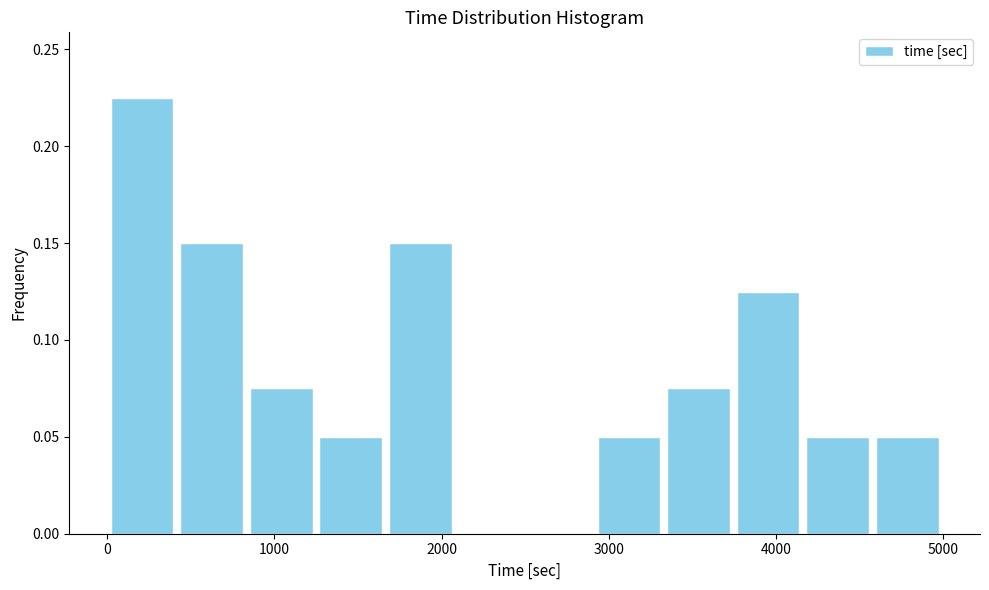

Reading left to right, list every bar in this chart as the range it spans on the x-axis followed by its height. Neither the bar edges nor the heights are printed on the chart, so give them approximately, as read against the axes.

0 to 400: 0.225
400 to 800: 0.150
800 to 1200: 0.075
1200 to 1700: 0.050
1700 to 2100: 0.150
2100 to 2500: 0
2500 to 2900: 0
2900 to 3300: 0.050
3300 to 3700: 0.075
3700 to 4200: 0.125
4200 to 4600: 0.050
4600 to 5000: 0.050